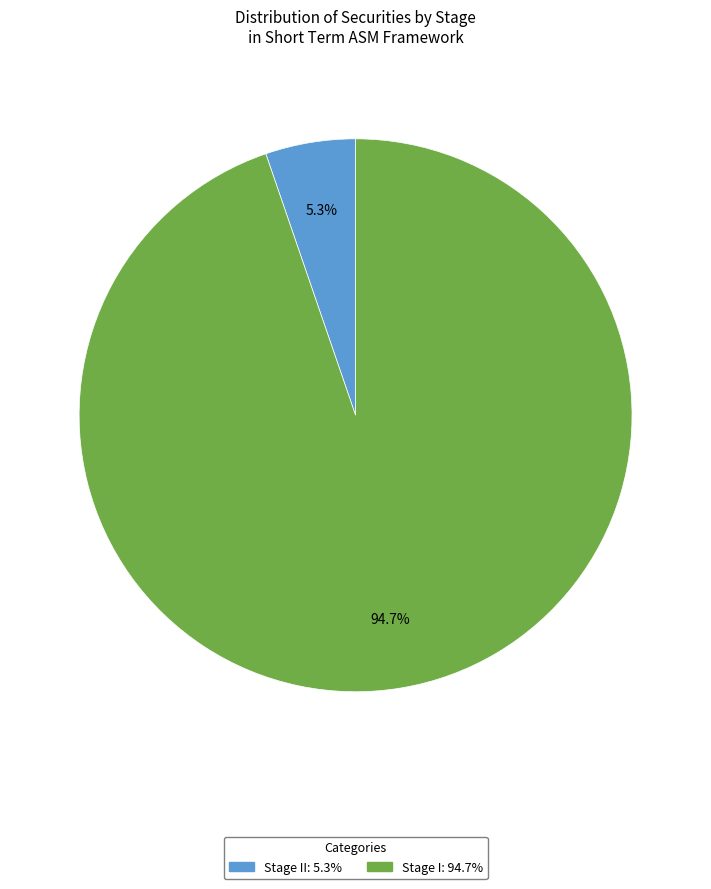

To the nearest percent, what is the average slice percentage?

50%